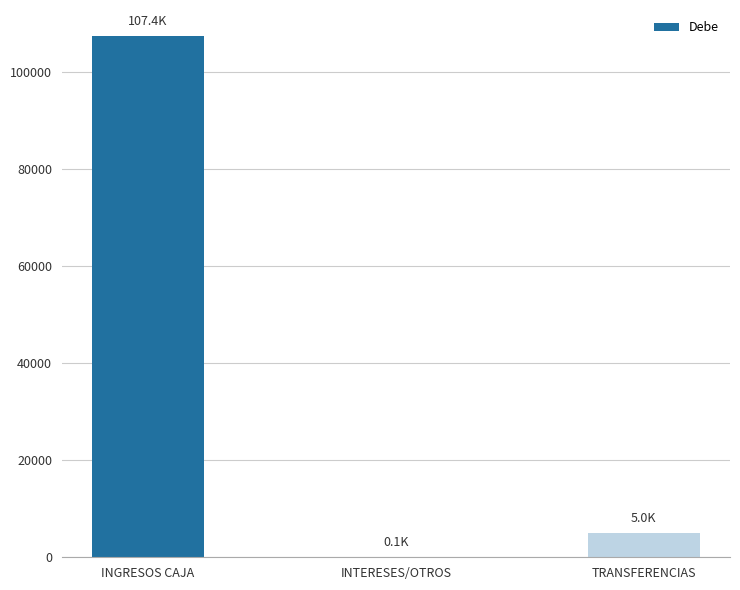

Between TRANSFERENCIAS and INTERESES/OTROS, which is larger?

TRANSFERENCIAS